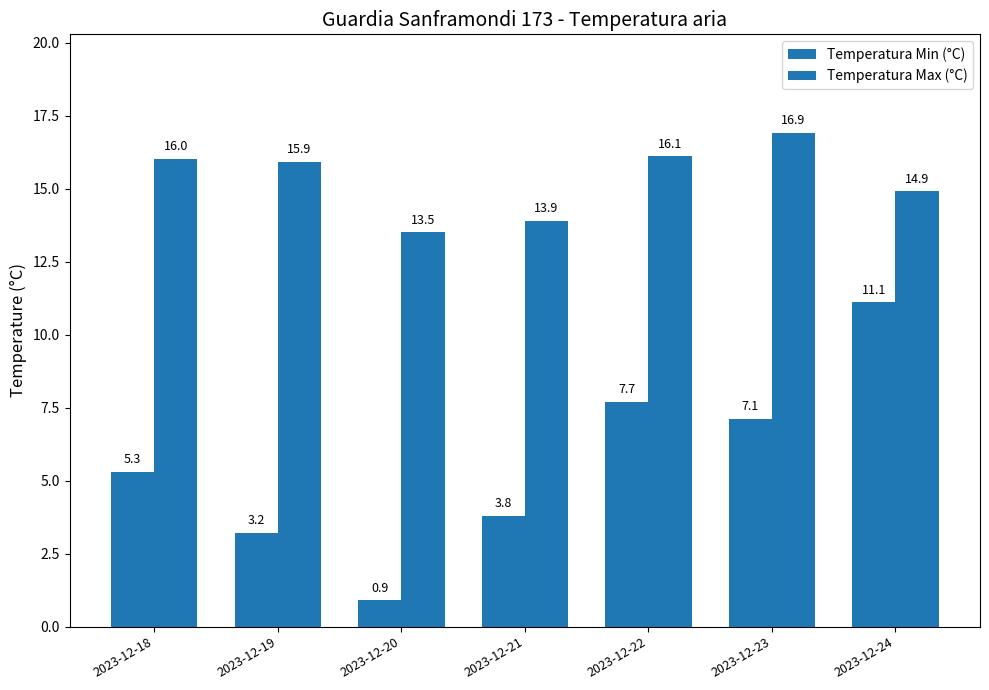

At which label does Temperatura Min (°C) reach its peak?

2023-12-24